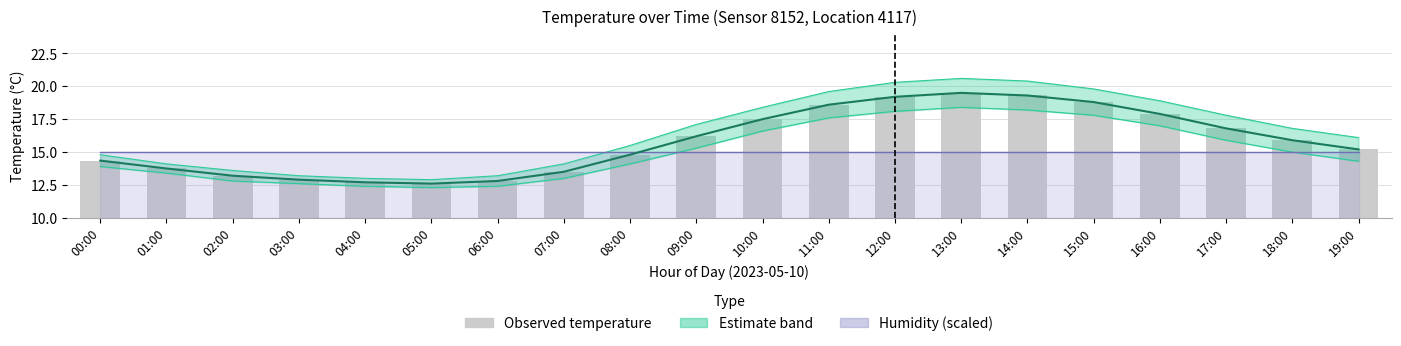

What is the value of the Temperature bar at the 1st from the left?

14.3